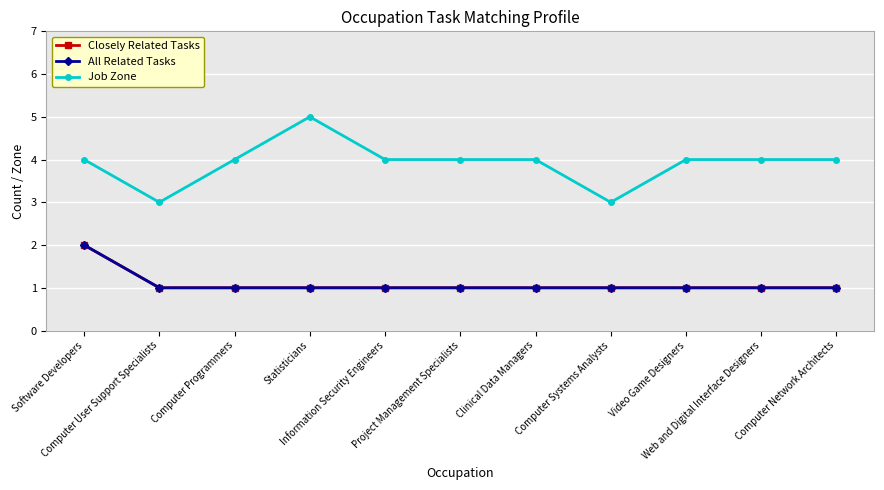

List the labels in order of Closely Related Tasks value, largest first.

Software Developers, Computer User Support Specialists, Computer Programmers, Statisticians, Information Security Engineers, Project Management Specialists, Clinical Data Managers, Computer Systems Analysts, Video Game Designers, Web and Digital Interface Designers, Computer Network Architects